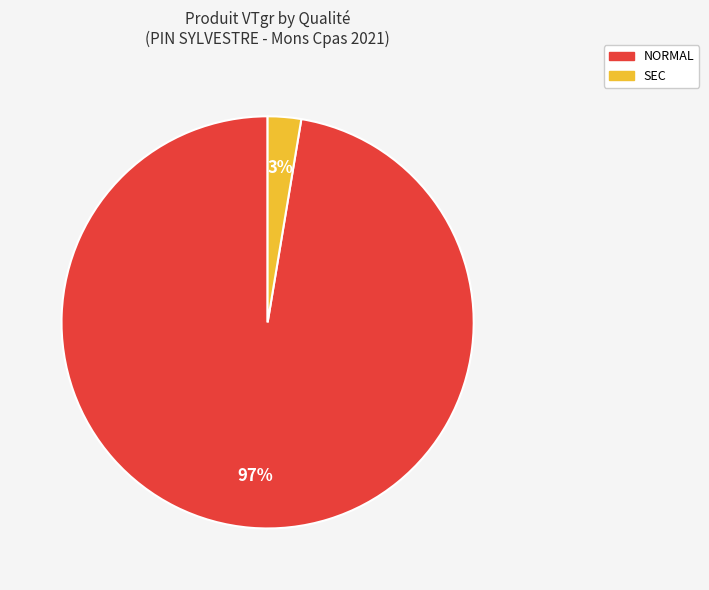

Rank the categories by value from highest to lowest.

NORMAL, SEC